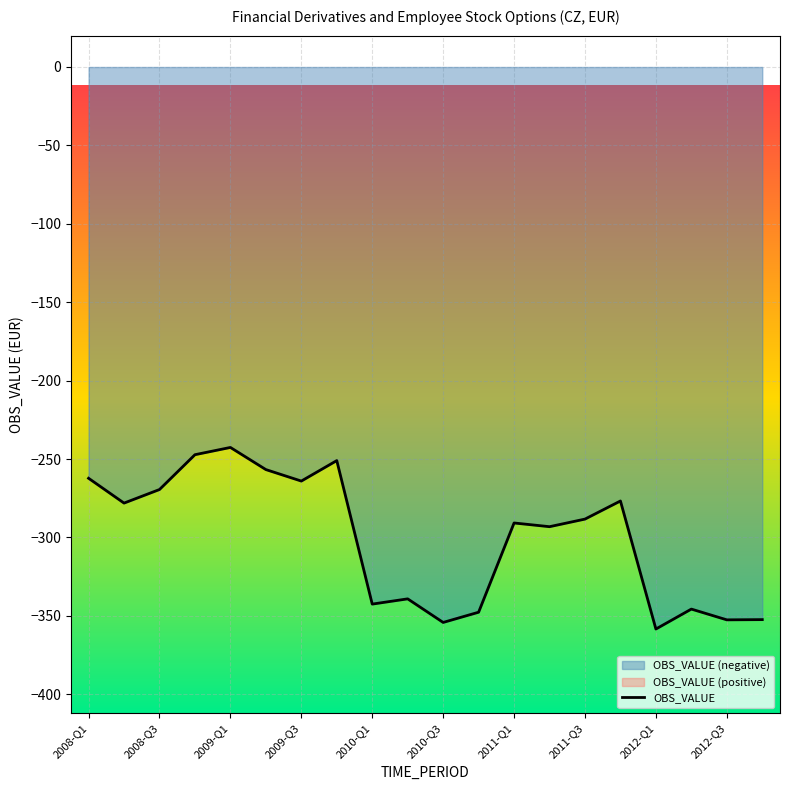

Where is the data nearest to the value -300?

13